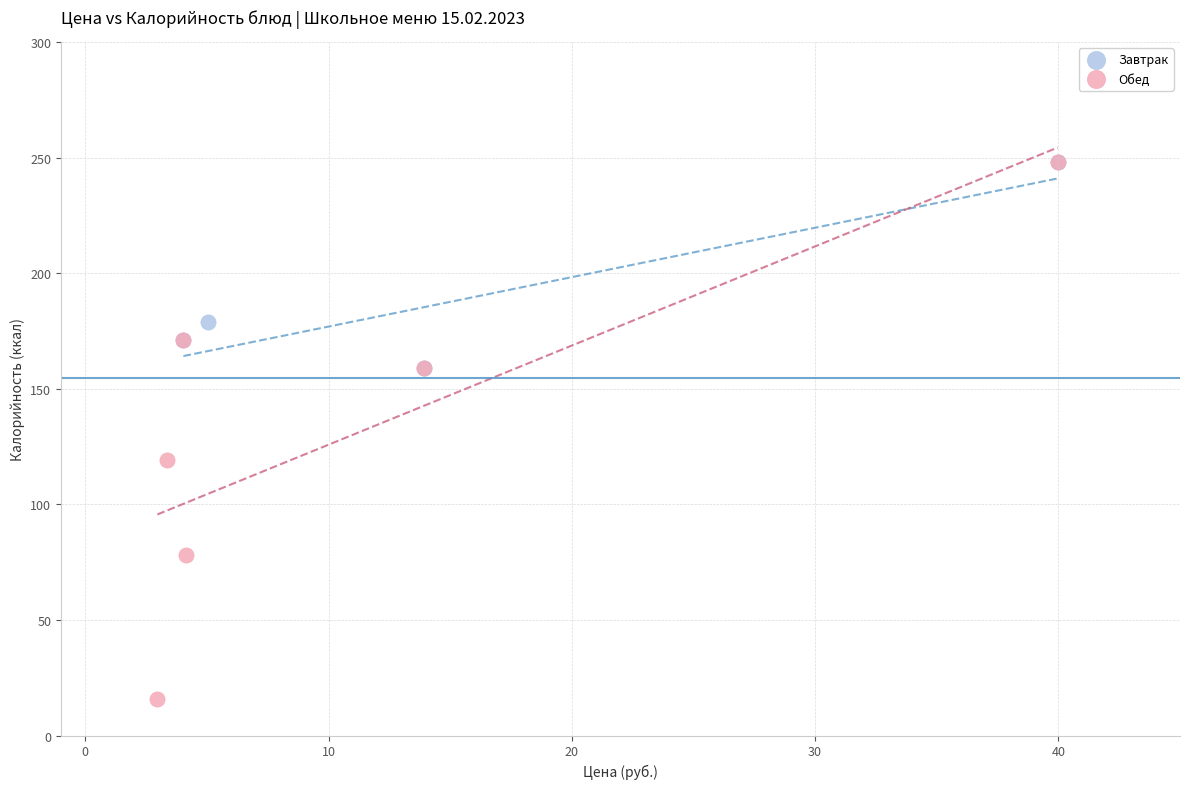

Which series contains the lowest Y value?

Обед